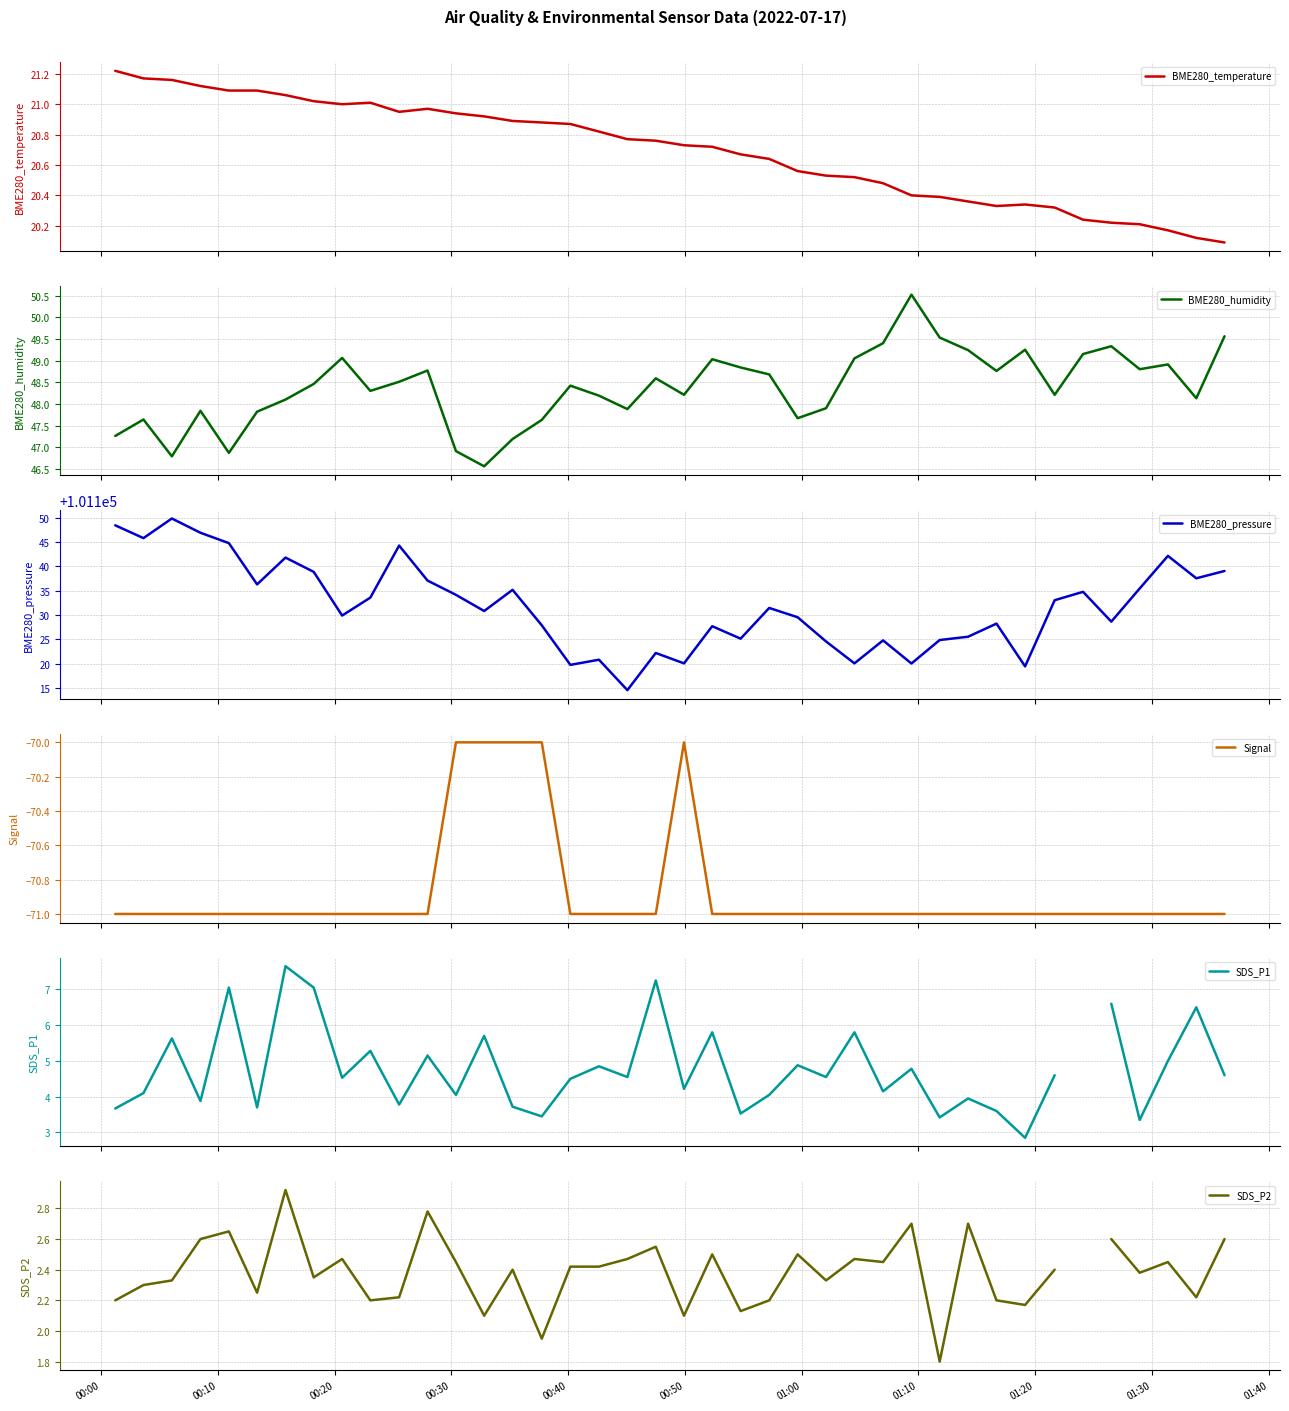

Which series has the widest spread of values?

BME280_pressure